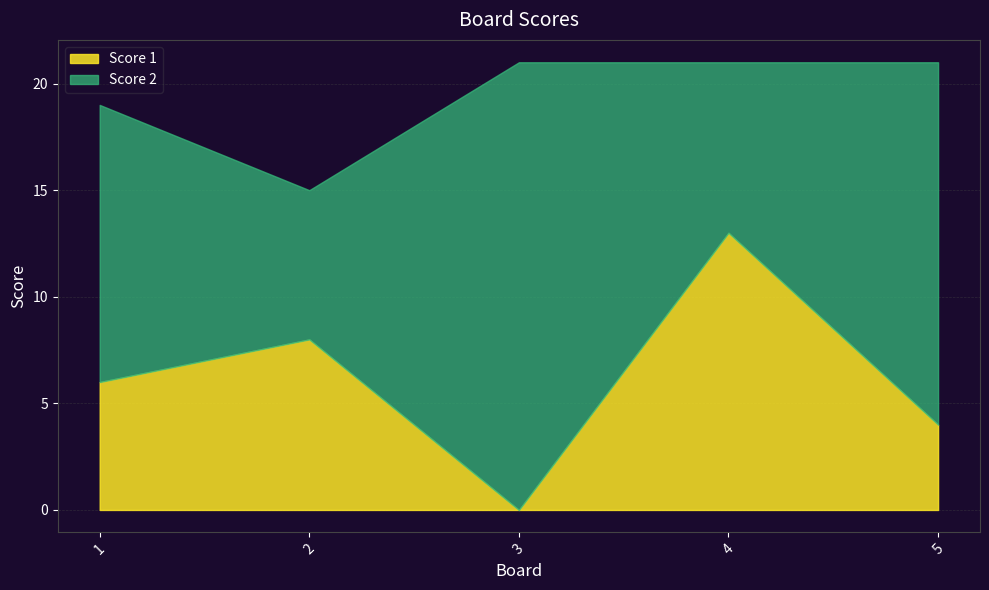

Where is the first local minimum for Score 2?

2